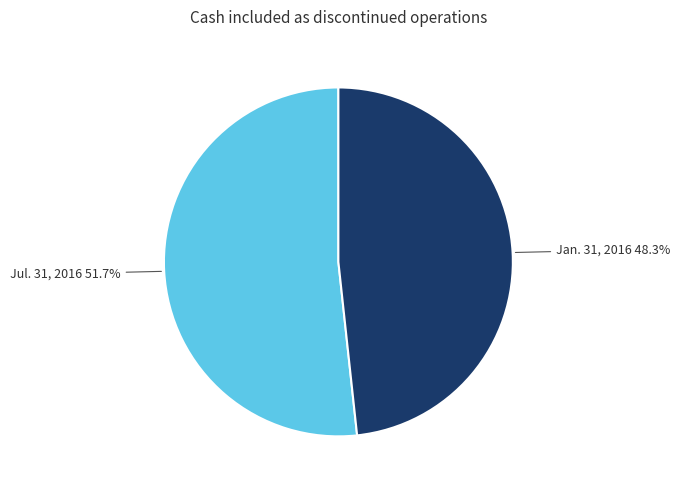

To the nearest percent, what percentage of the pie is Jul. 31, 2016?

52%